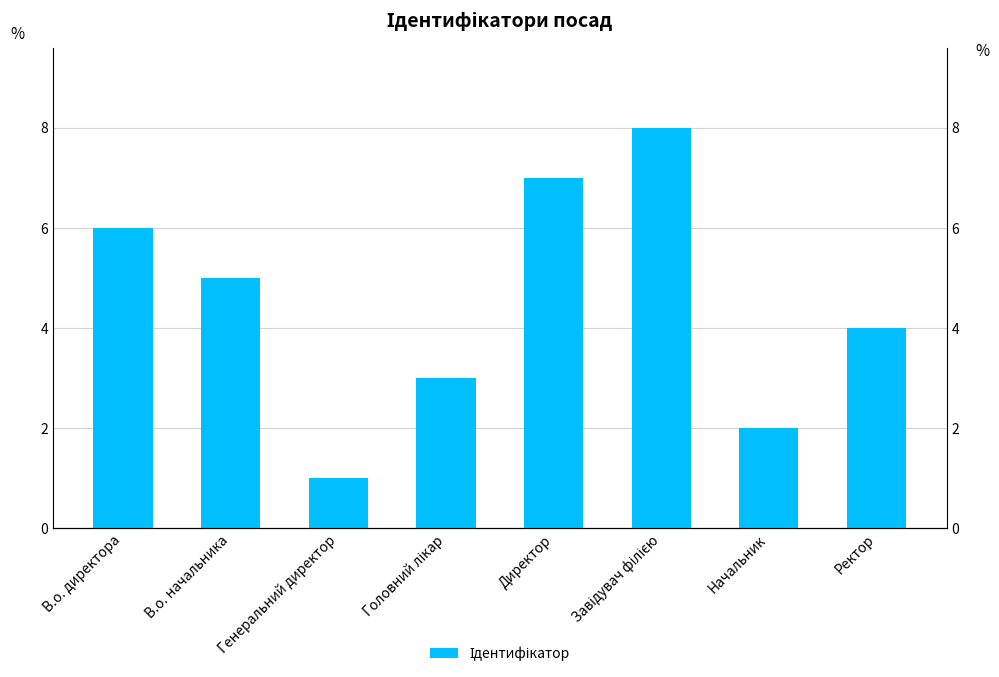

What is the label of the 8th bar from the right?

В.о. директора